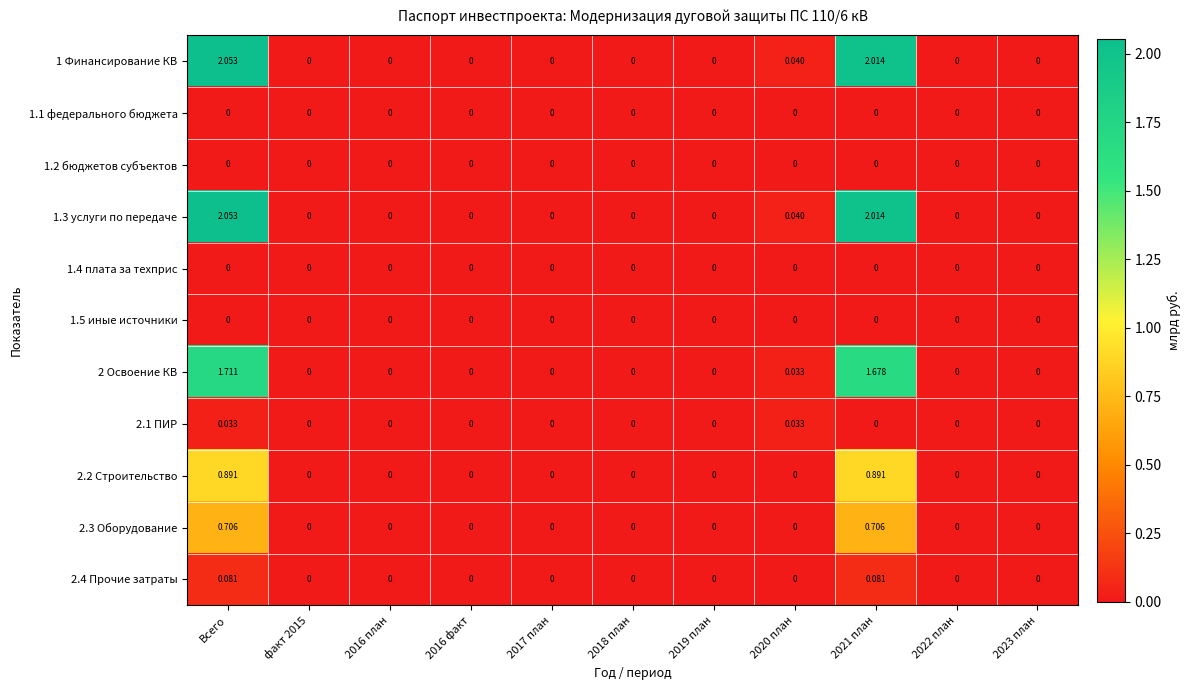

Which category has the highest value in the 2 Освоение КВ series?

Всего